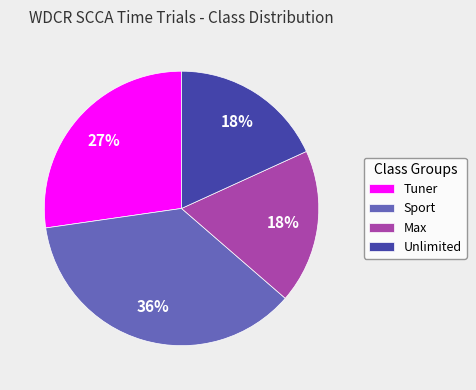

Count the number of slices in the pie.

4